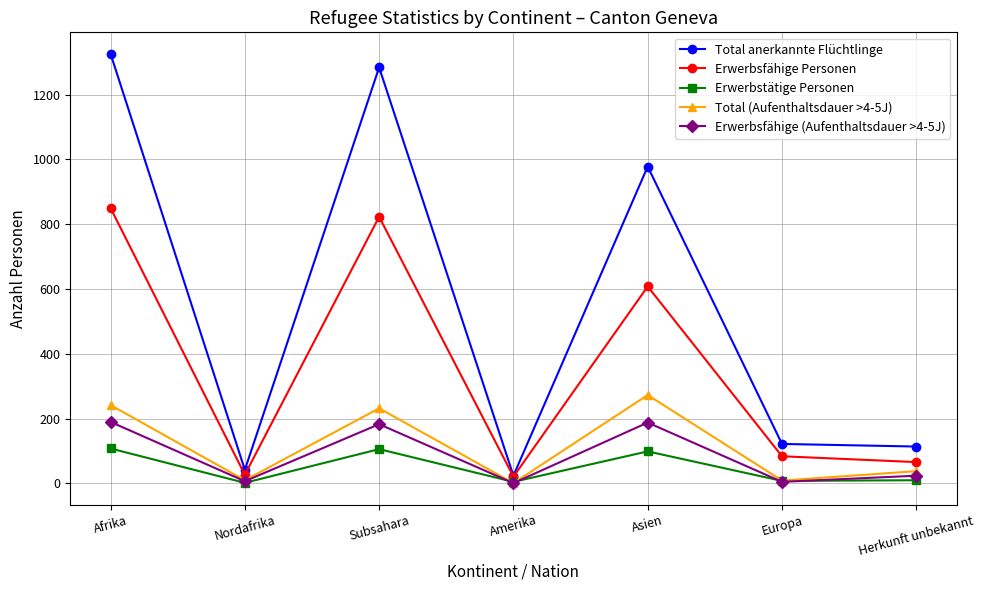

What is the sum of all Erwerbsfähige (Aufenthaltsdauer >4-5J) values?

598